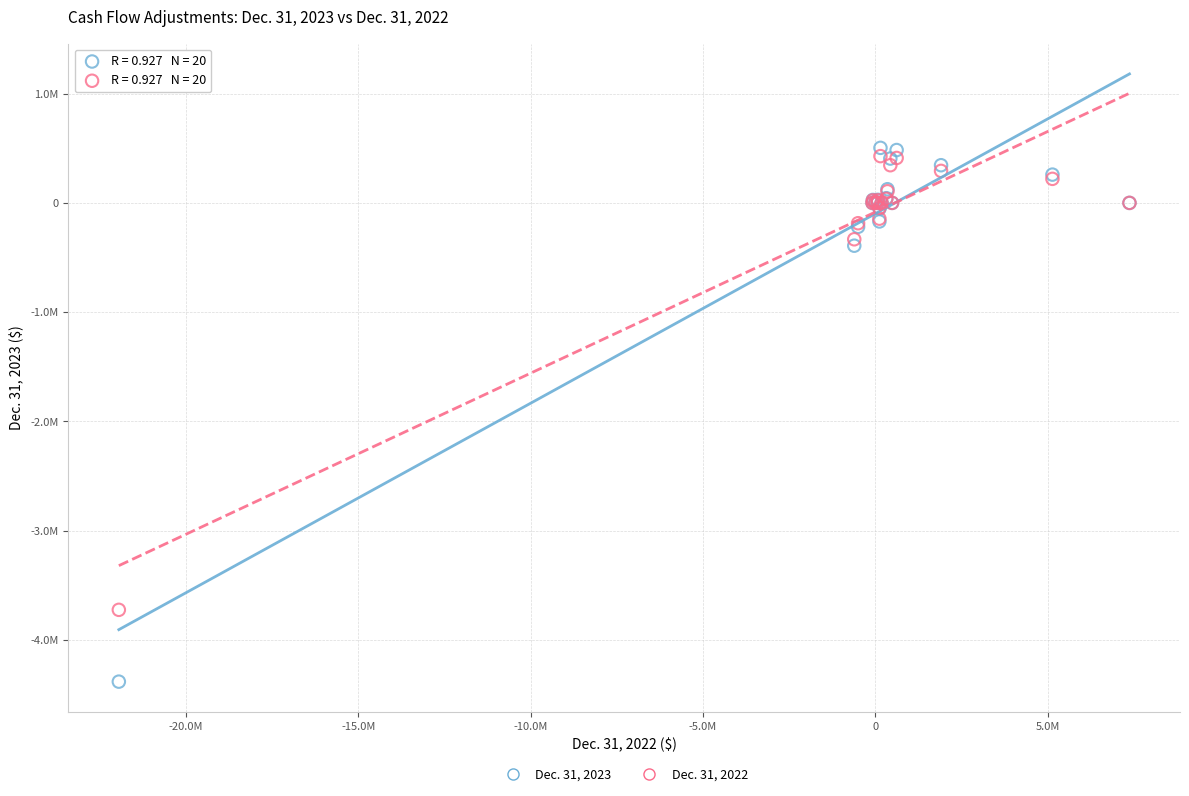

What are all the series names shown in the legend?

Dec. 31, 2023, Dec. 31, 2022